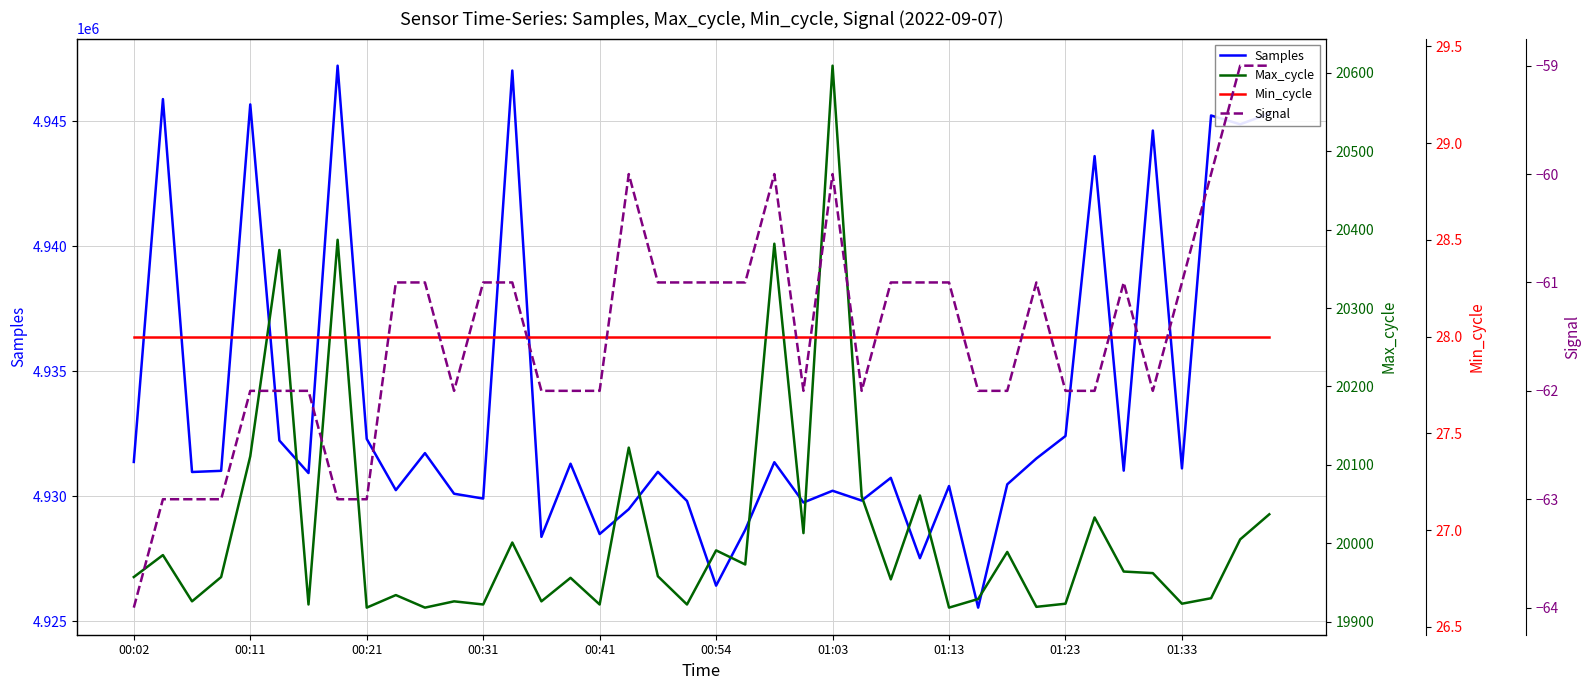

True or false: Min_cycle has more than 2 interior local peaks.

False